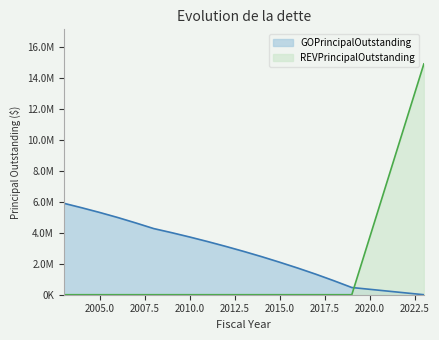

What is the difference between the maximum and minimum values in the GOPrincipalOutstanding series?

5905000.0